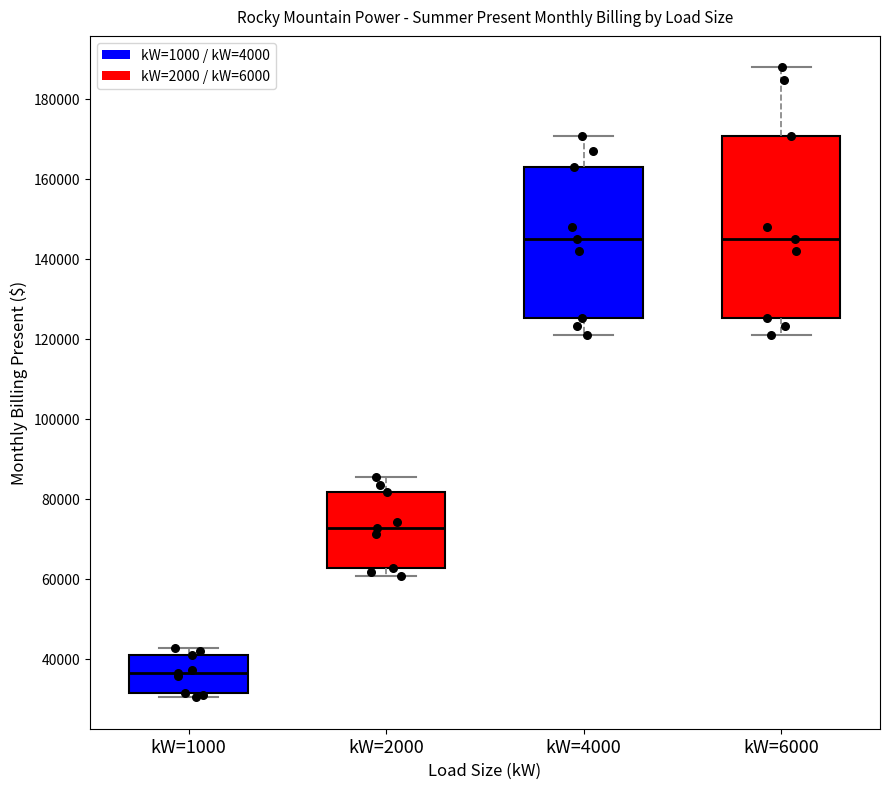

Reading left to right, transcribe this box plot: for each box, give where its median line is, the range the box spans, and where its two whiskers end, as read against the y-axis. The values are not printed on the chart, so give them approximately, as read against the axis.

kW=1000: median 36000, box 32000 to 40000, whiskers 30000 to 42000
kW=2000: median 72000, box 62000 to 82000, whiskers 60000 to 86000
kW=4000: median 144000, box 126000 to 164000, whiskers 122000 to 170000
kW=6000: median 144000, box 126000 to 170000, whiskers 122000 to 188000